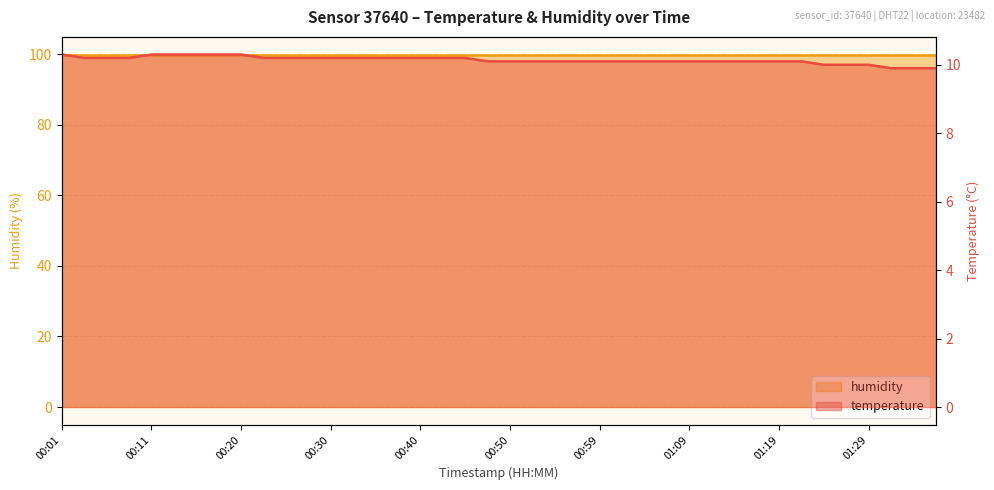

What is the greatest value displayed?

10.3